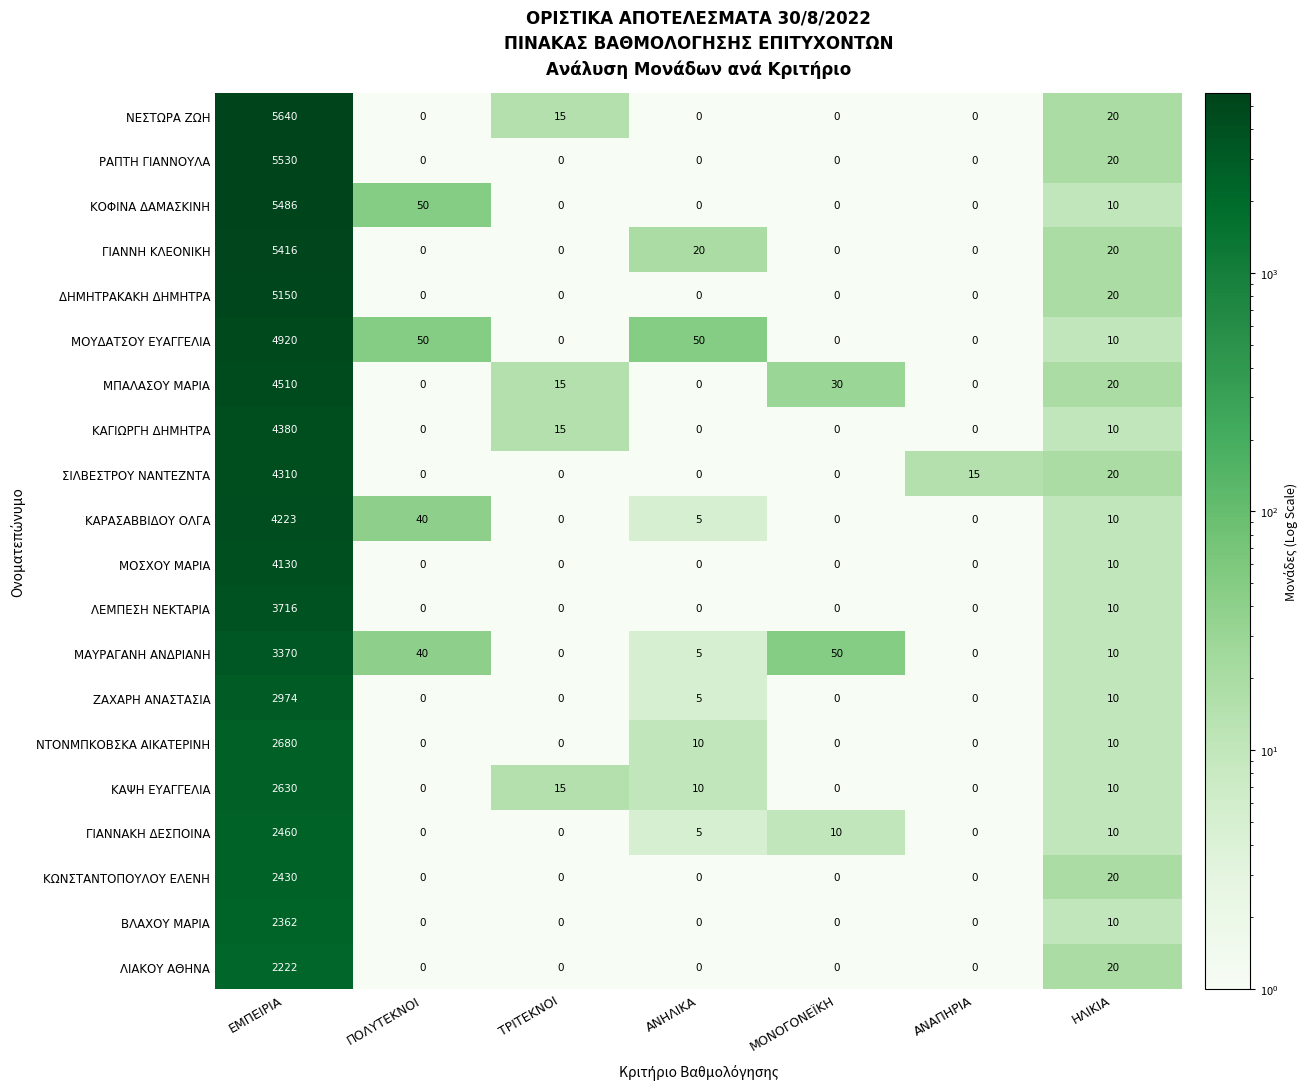

True or false: ΜΟΥΔΑΤΣΟΥ ΕΥΑΓΓΕΛΙΑ has a value of 50 at ΠΟΛΥΤΕΚΝΟΙ.

True